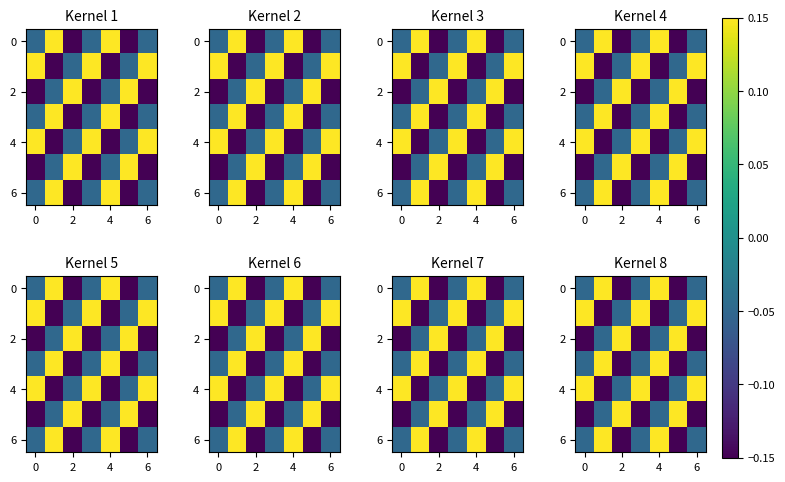

How many data points in 6 are above 0?

2